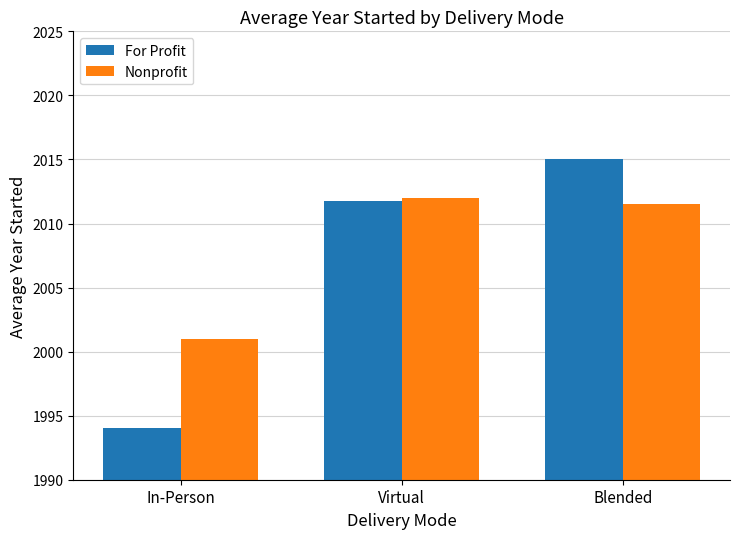

What is the label of the 3rd bar from the left?

Blended